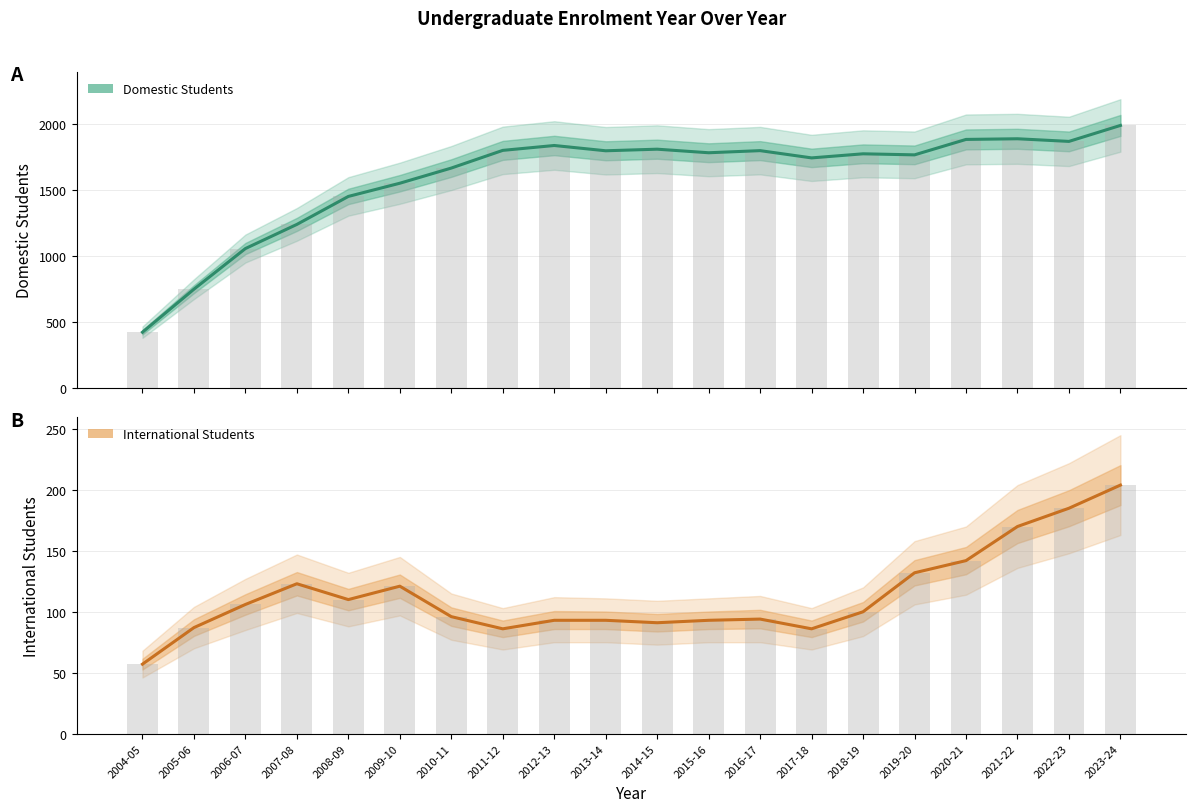

Rank the series at 2009-10 from highest to lowest value.

Domestic Total, International Total